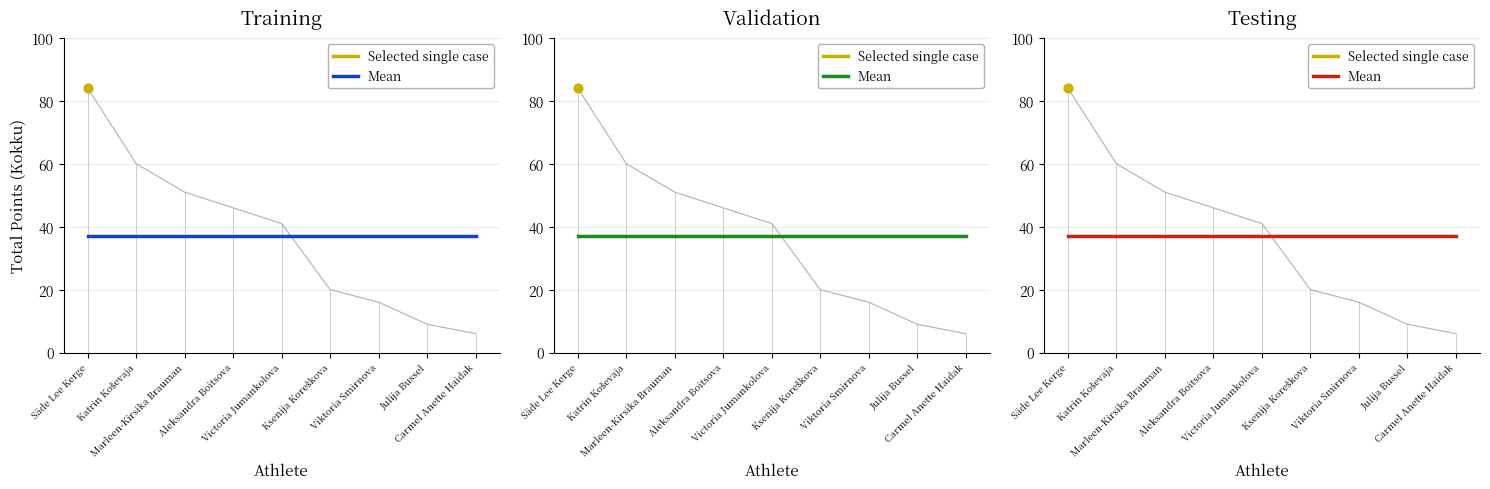

What is the change in value from Aleksandra Boitsova to Julija Bussel?

-37